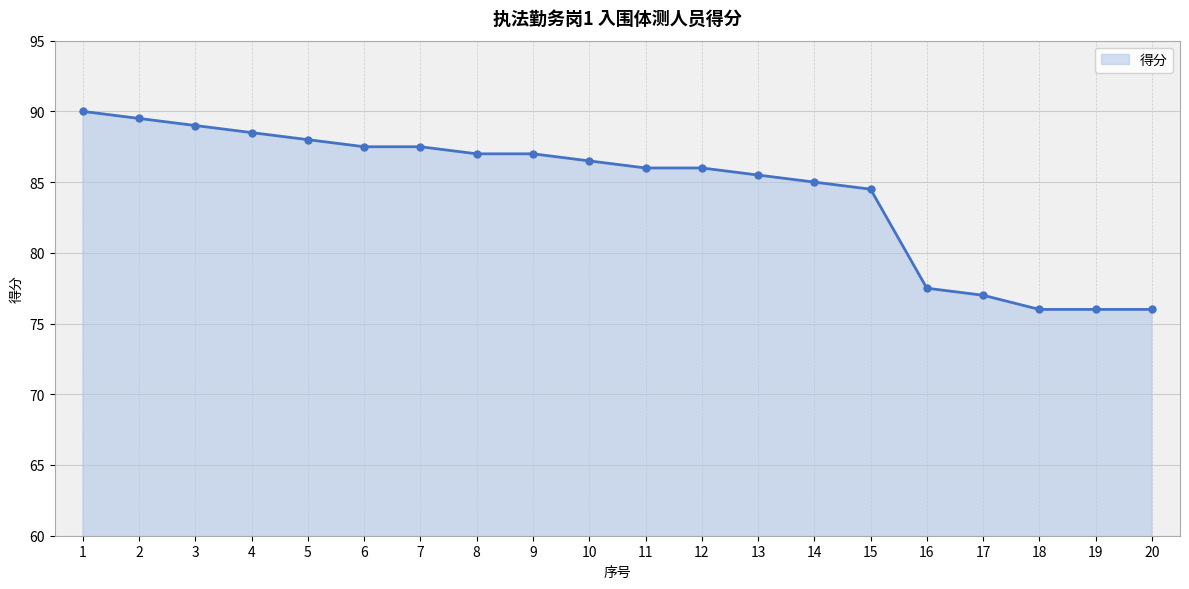

At which category does the chart reach its peak across all series?

1